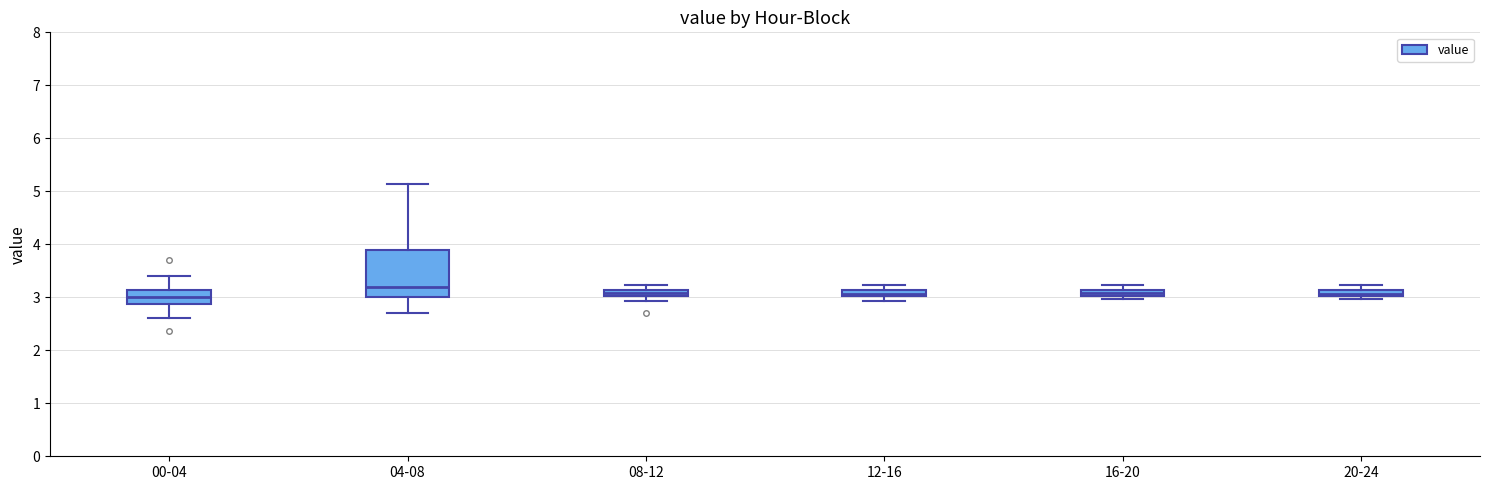

Where does the upper whisker of the box for 08-12 end on the y-axis? The values are not printed on the chart, so give them approximately, as read against the axis.

3.2